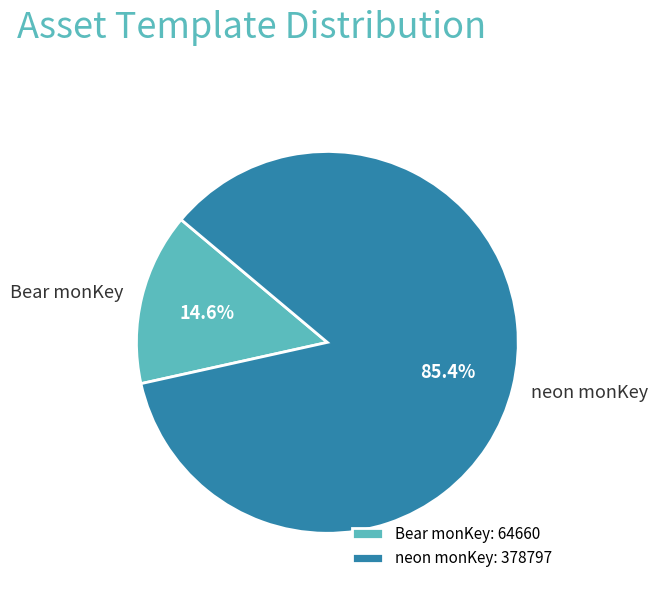

How many slices are in this pie chart?

2